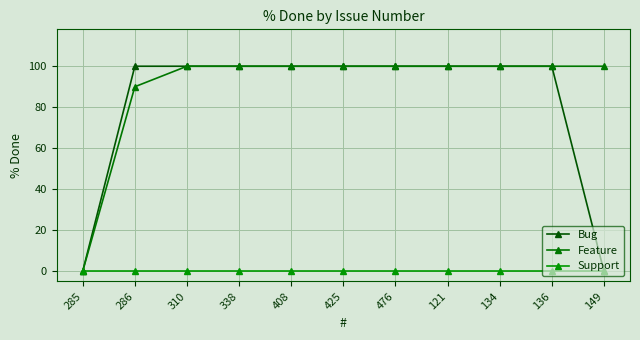

What are all the series names shown in the legend?

Bug, Feature, Support